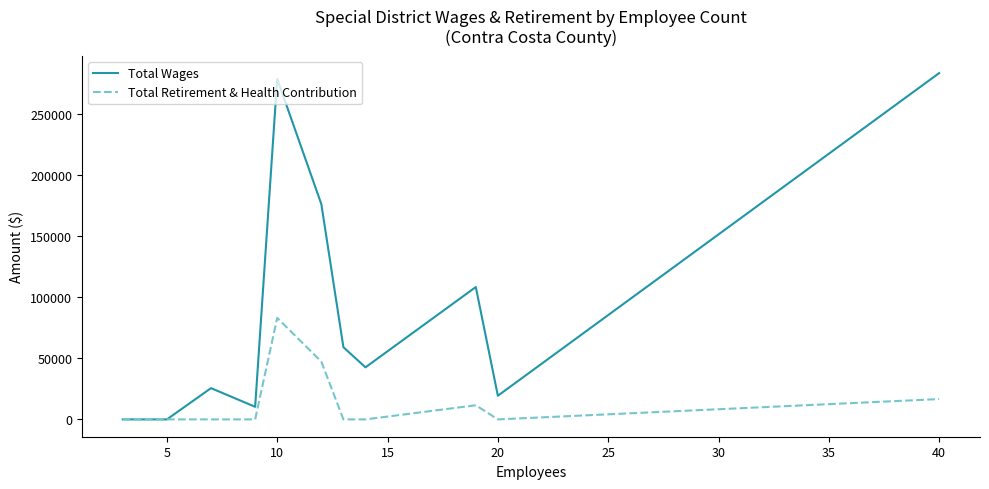

List the series in order of their peak value, highest first.

Total Wages, Total Retirement & Health Contribution